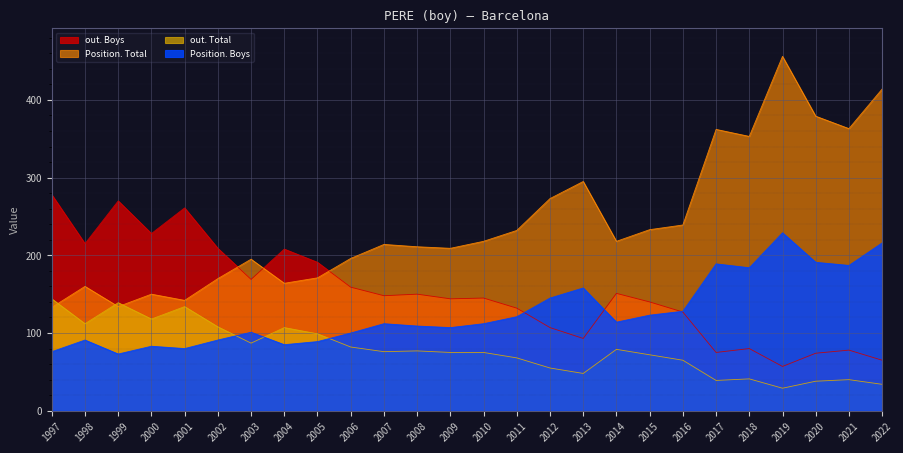

What is the total value across all series at 2007?

550